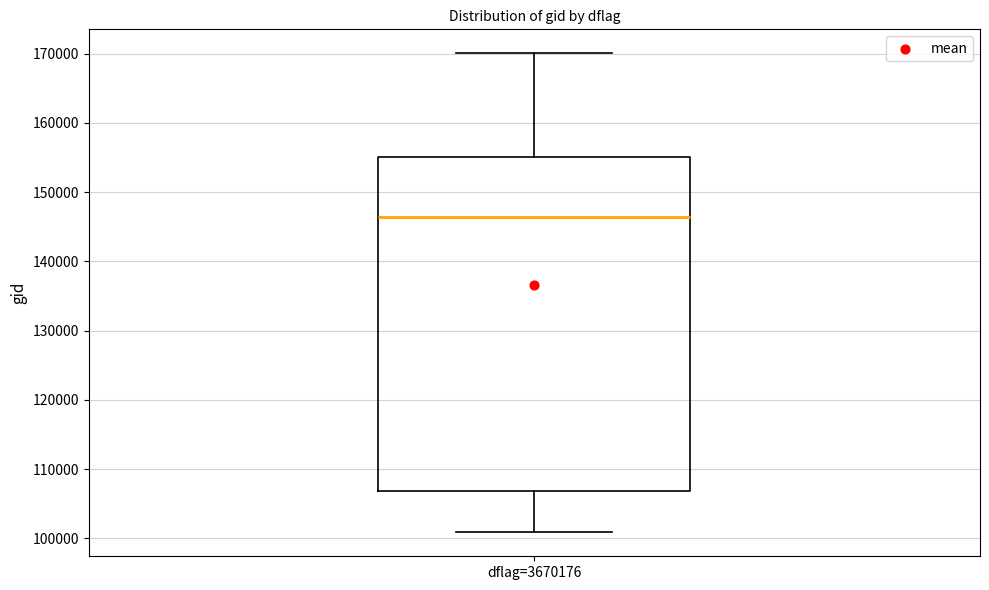

Where is the upper edge of the box for dflag=3670176 on the y-axis? The values are not printed on the chart, so give them approximately, as read against the axis.

155000